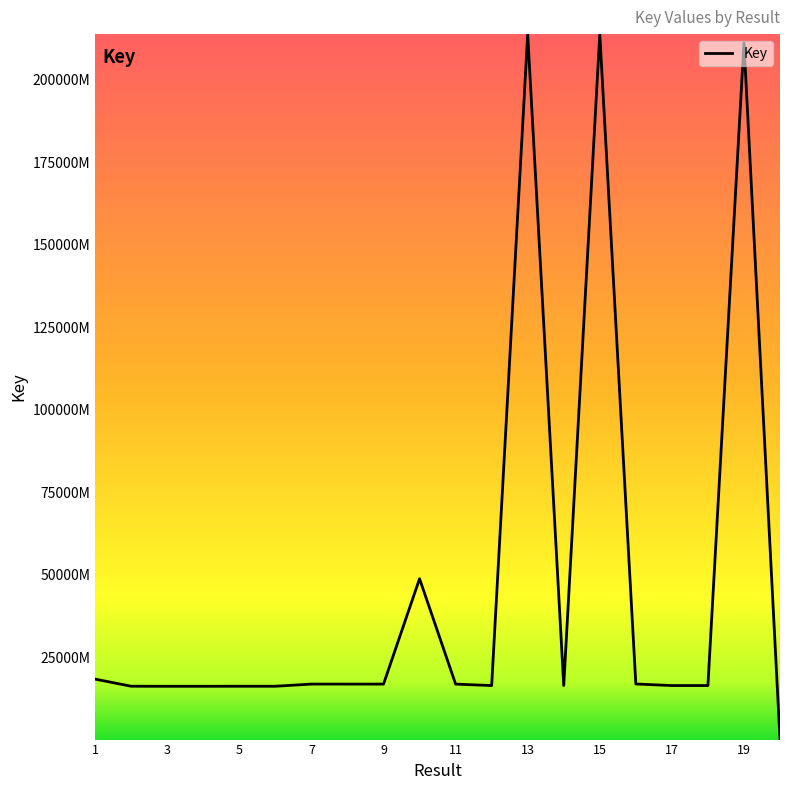

Reading left to right, what are all the values shown in this chart?

184162495	162606944	162462156	162462107	162604987	162607286	169104179	169090996	169089496	488202316	169089198	164668840	2137710270	164670030	2137710139	169465581	164668103	164670946	2111923599	1057285